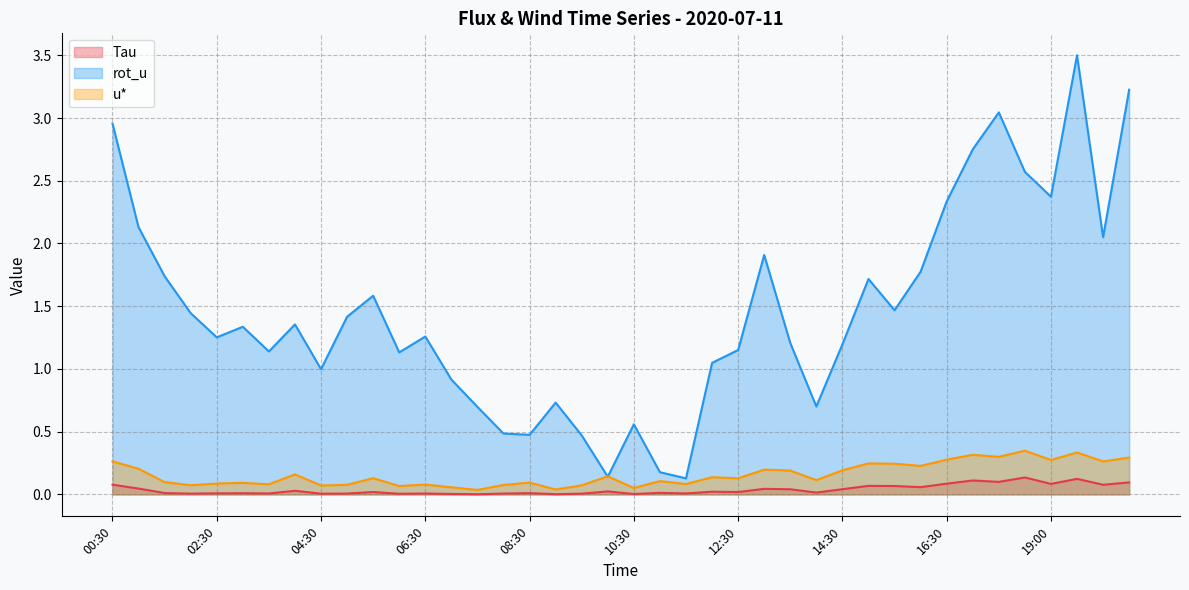

The Tau series shows 0.0 at 06:30. True or false?

True